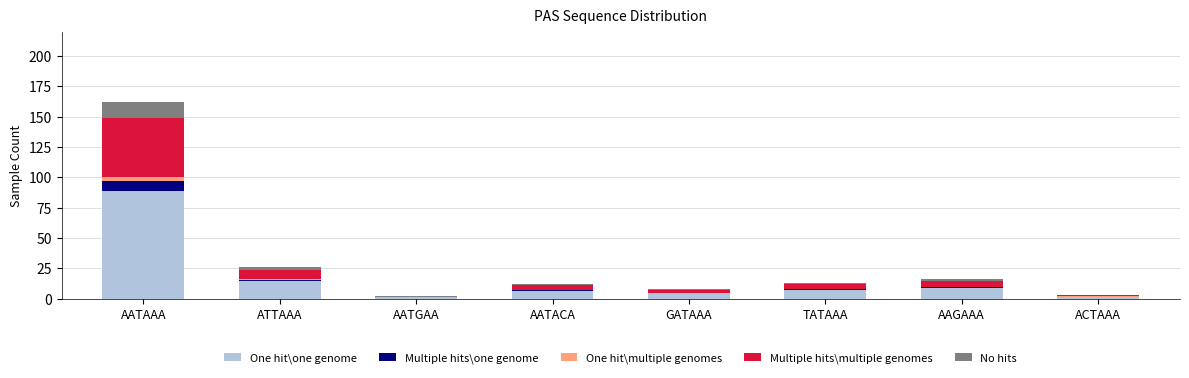

At which category is the sum across all series the highest?

AATAAA